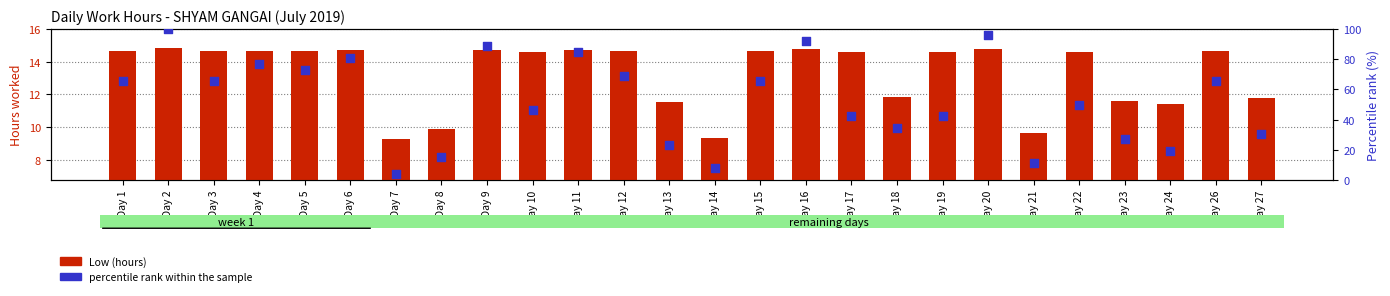

What are all the series names shown in the legend?

Low (hours), percentile rank within the sample